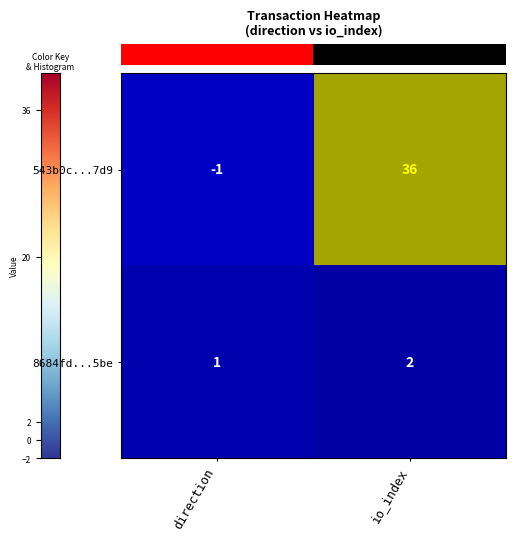

Which category has the highest value across all series?

io_index